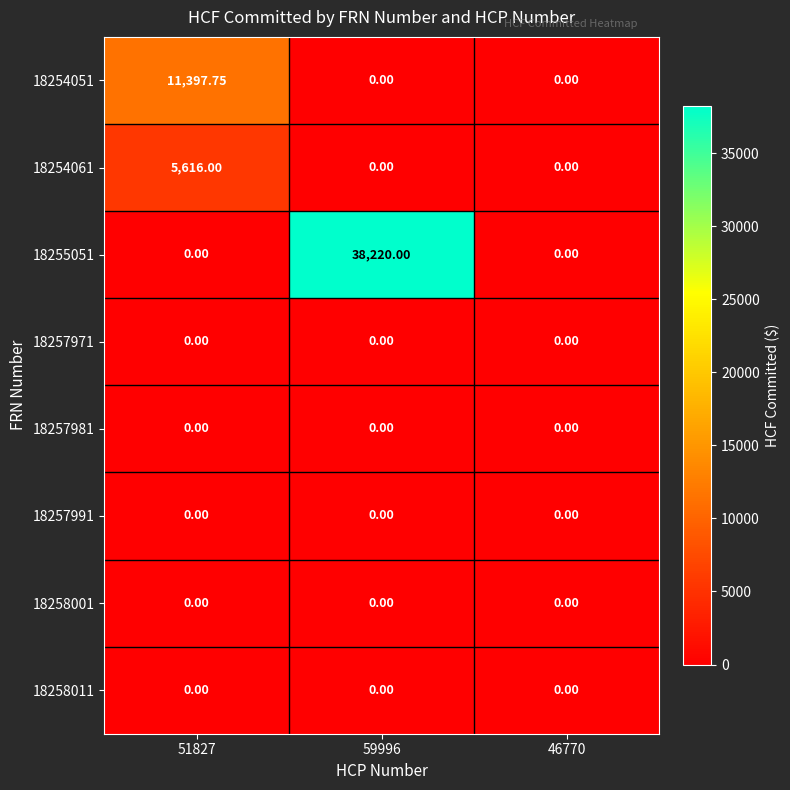

Between 46770 and 59996, which is larger?

46770